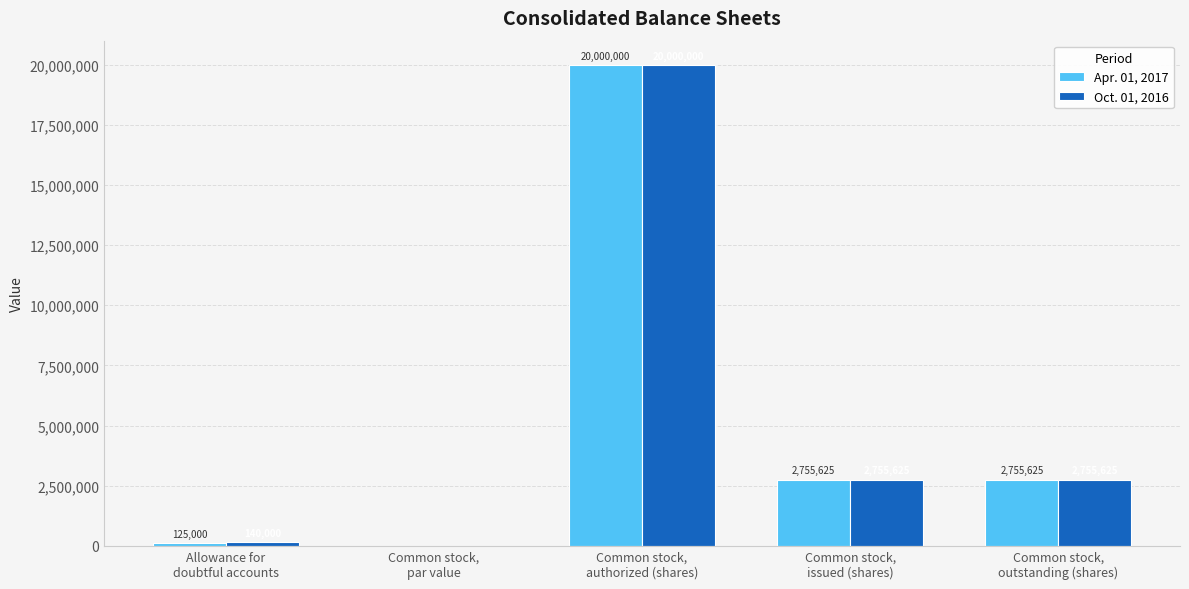

What is the greatest value displayed?

20000000